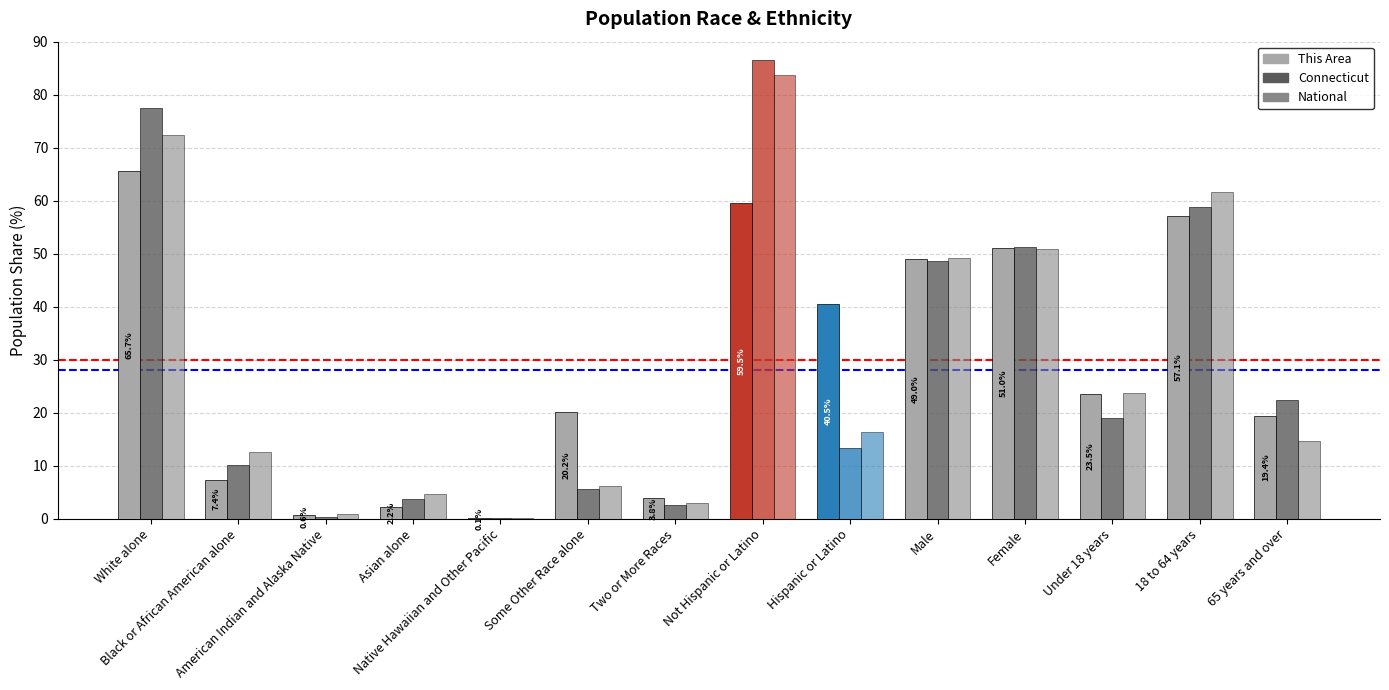

What is the average value of the This Area series?

28.6